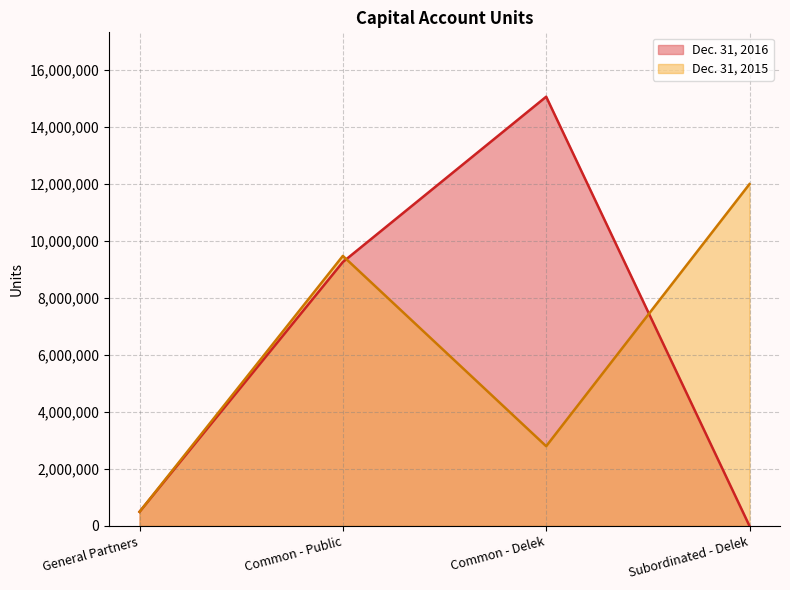

The Dec. 31, 2016 series shows 9263415 at Common - Public. True or false?

True